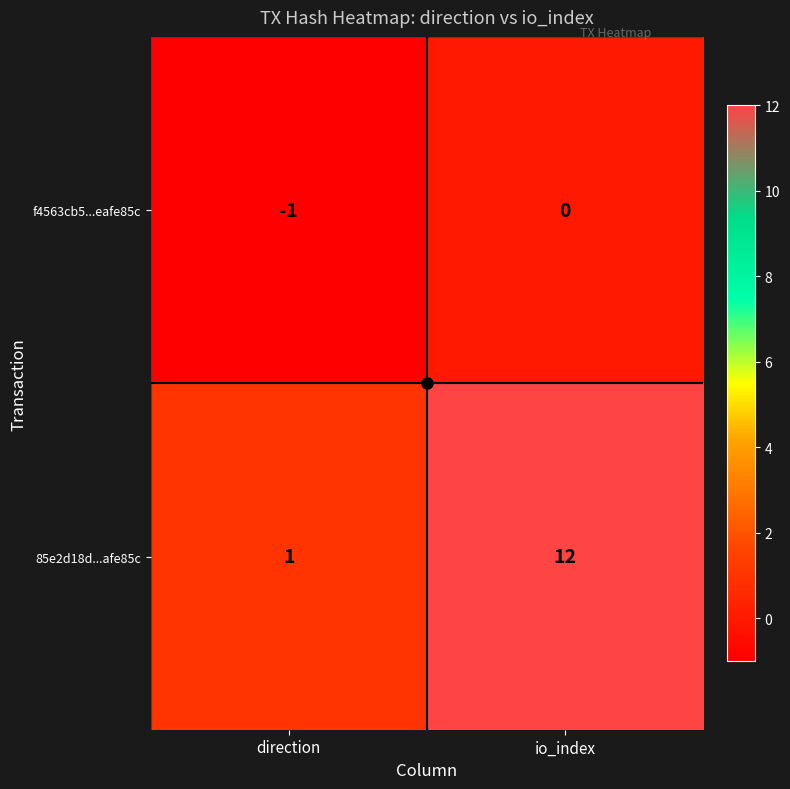

At direction, list the series in order from largest to smallest.

85e2d18d...afe85c, f4563cb5...eafe85c